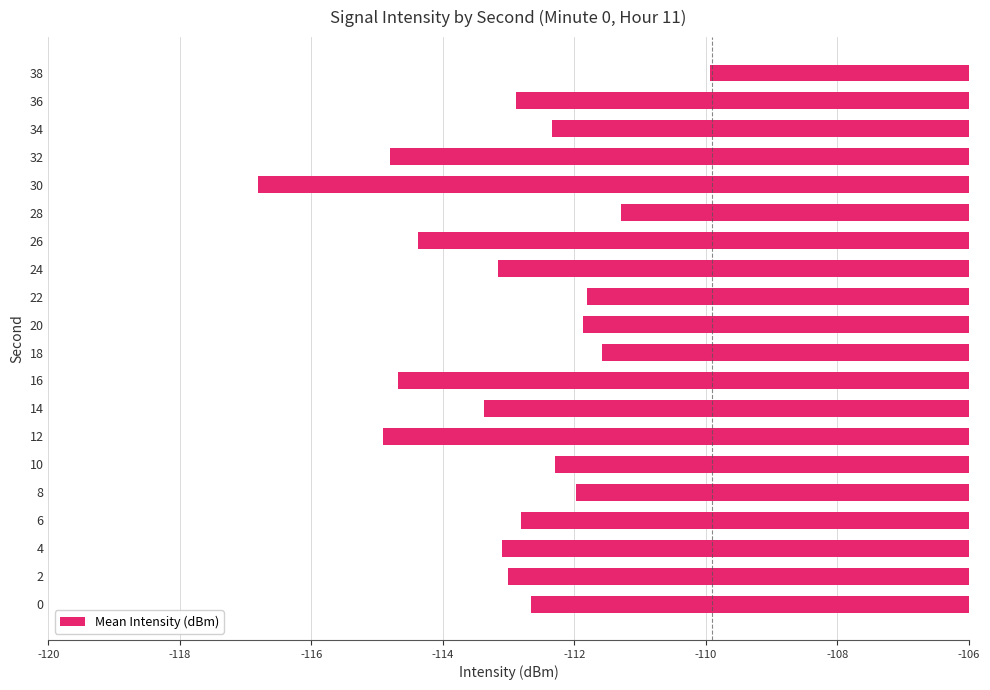

How many categories are shown in the chart?

20